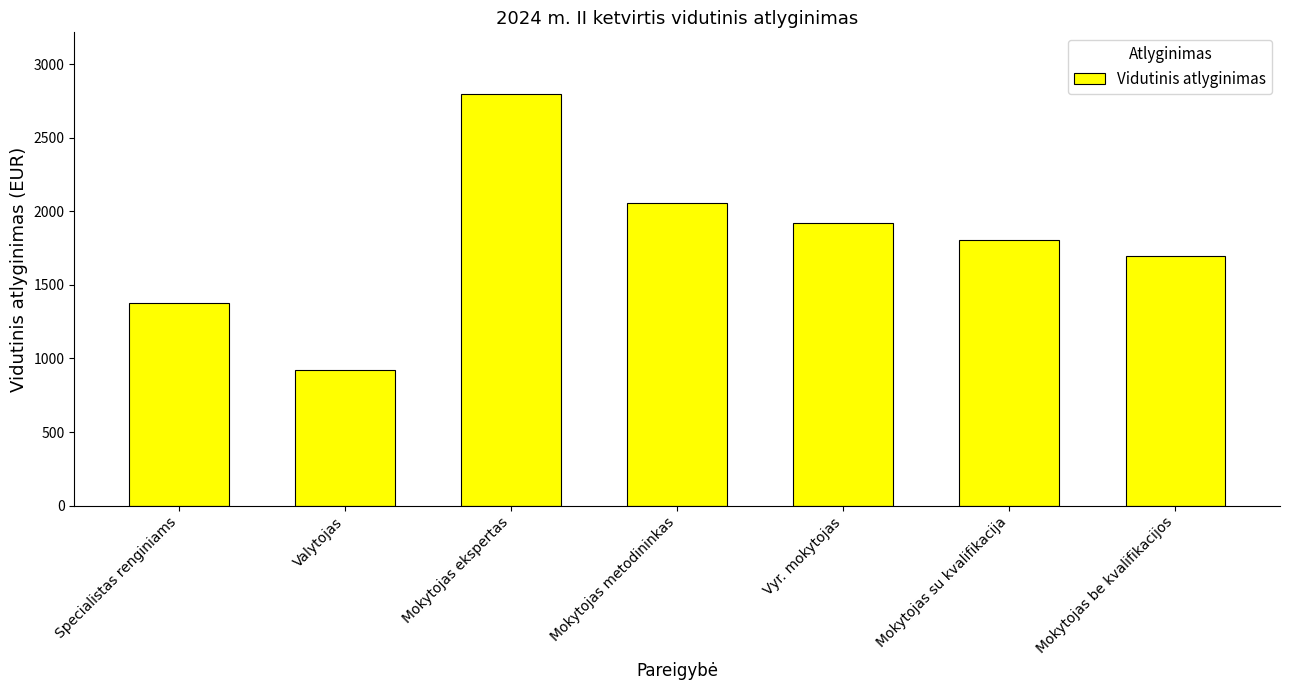

List the labels in order of value, largest first.

Mokytojas ekspertas, Mokytojas metodininkas, Vyr. mokytojas, Mokytojas su kvalifikacija, Mokytojas be kvalifikacijos, Specialistas renginiams, Valytojas